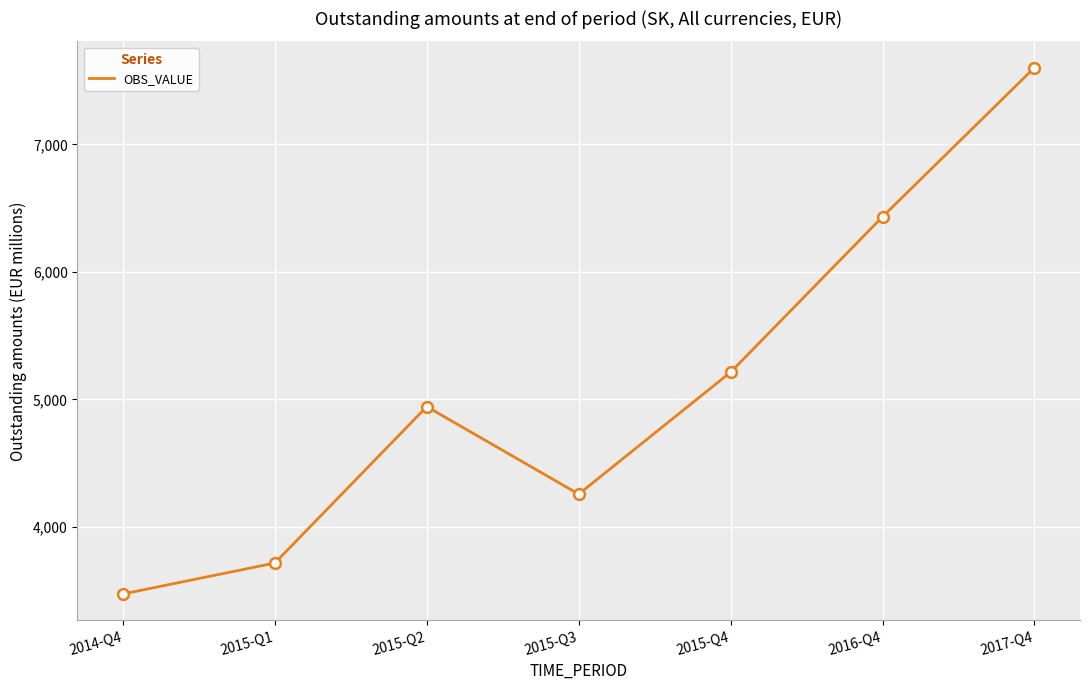

Between 2015-Q4 and 2016-Q4, which is larger?

2016-Q4